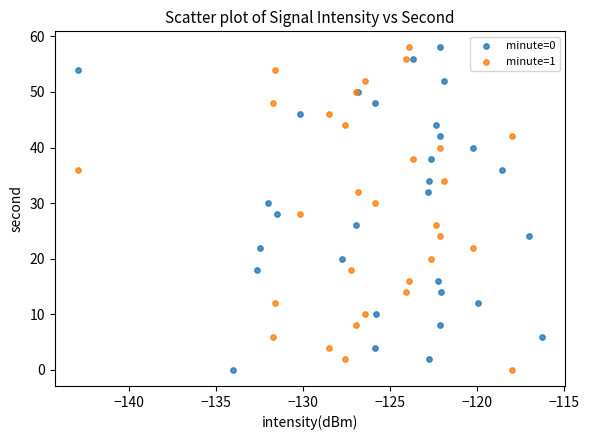

What are all the series names shown in the legend?

minute=0, minute=1